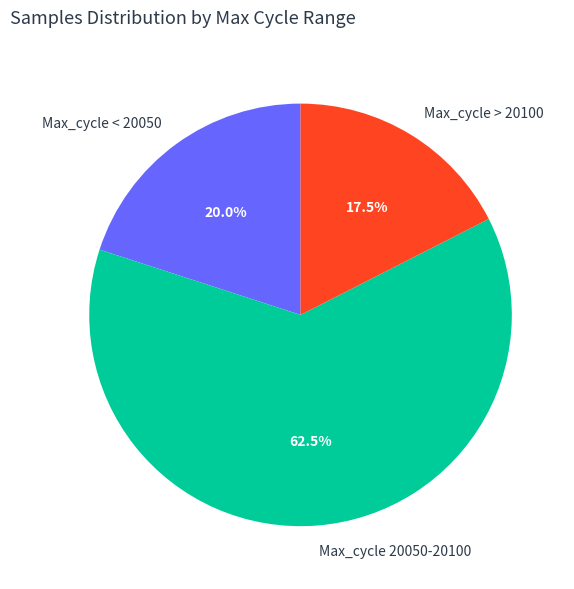

Which category has the biggest portion of the pie?

Max_cycle 20050-20100